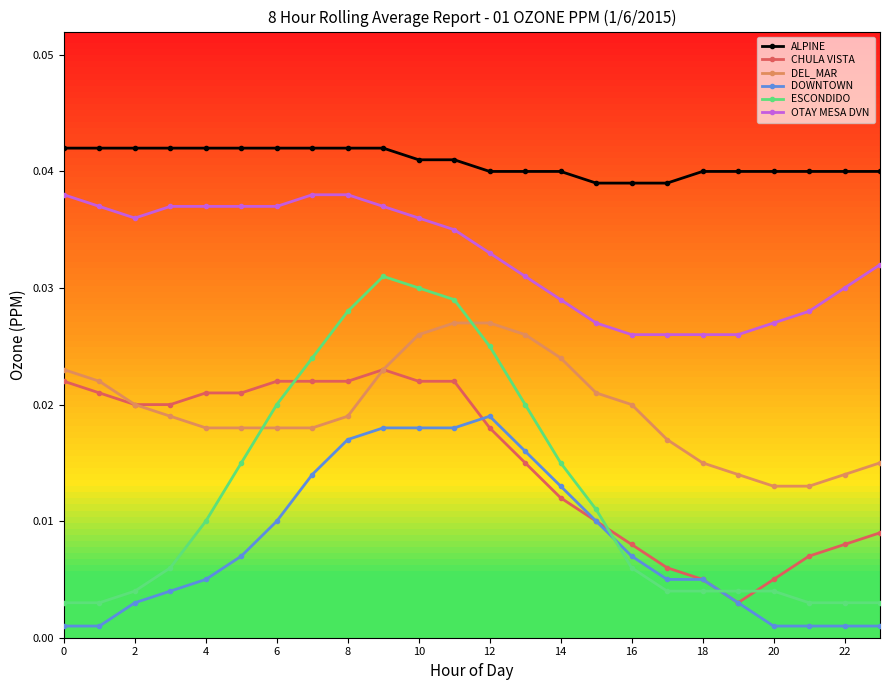

At how many categories does at least one series exceed 0?

24